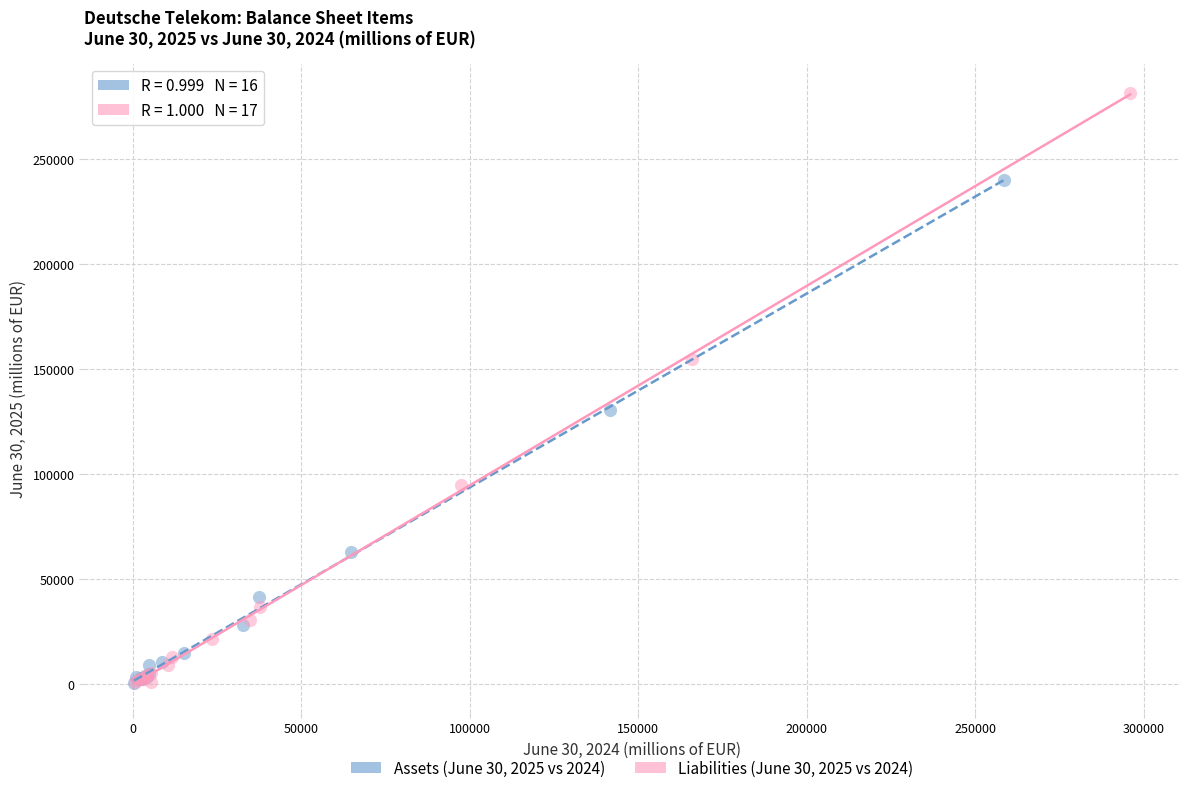

Which series contains the highest Y value?

Liabilities (June 30, 2025 vs 2024)